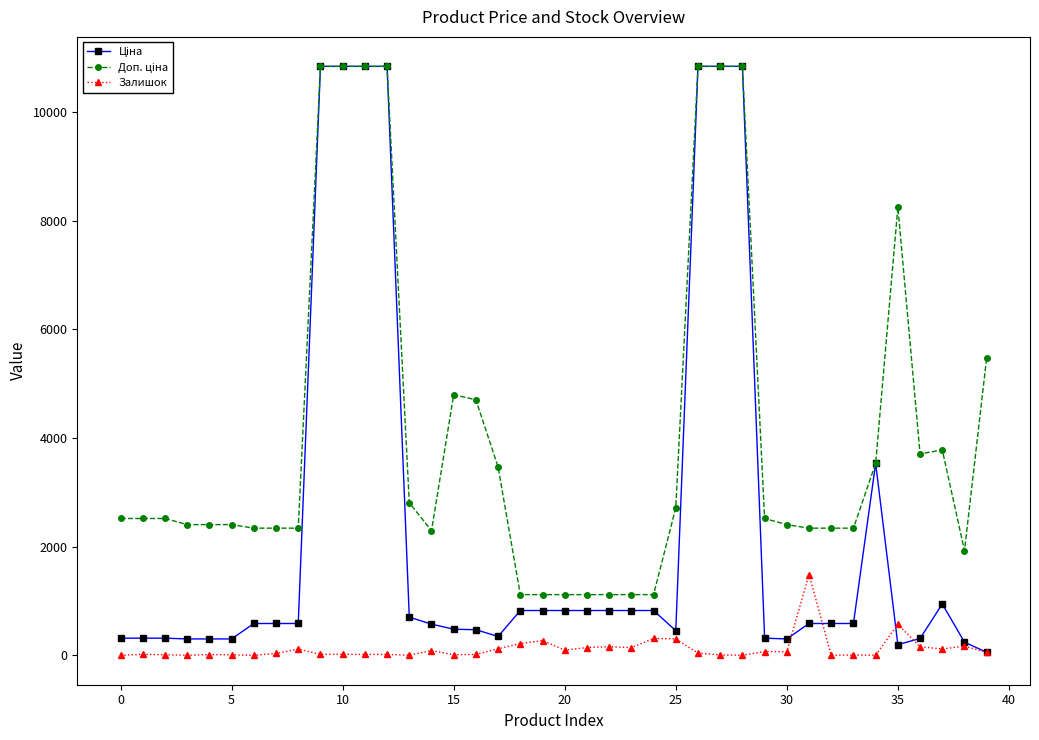

Does the chart have visible grid lines?

No